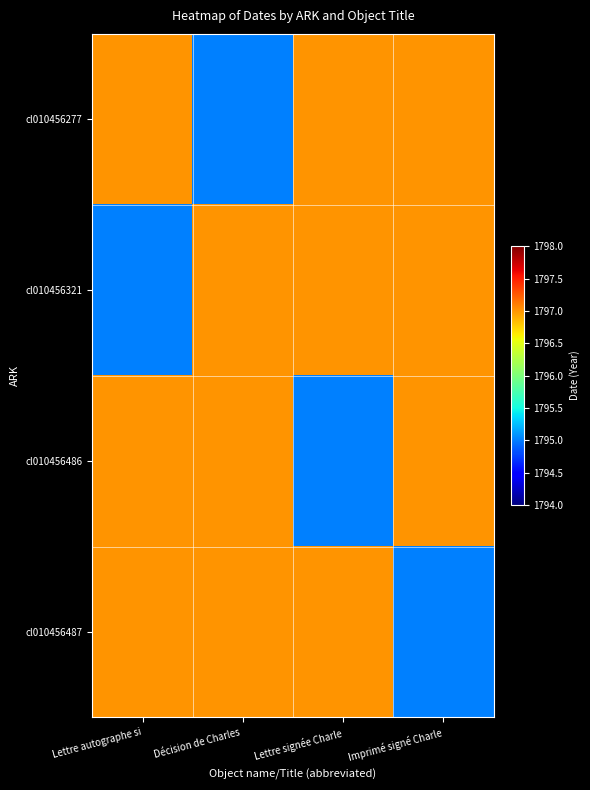

Reading right to left, list all the values displayed in this chart.

cl010456277: Imprimé signé Charle=1797	Lettre signée Charle=1797	Décision de Charles =1795	Lettre autographe si=1797
cl010456321: Imprimé signé Charle=1797	Lettre signée Charle=1797	Décision de Charles =1797	Lettre autographe si=1795
cl010456486: Imprimé signé Charle=1797	Lettre signée Charle=1795	Décision de Charles =1797	Lettre autographe si=1797
cl010456487: Imprimé signé Charle=1795	Lettre signée Charle=1797	Décision de Charles =1797	Lettre autographe si=1797